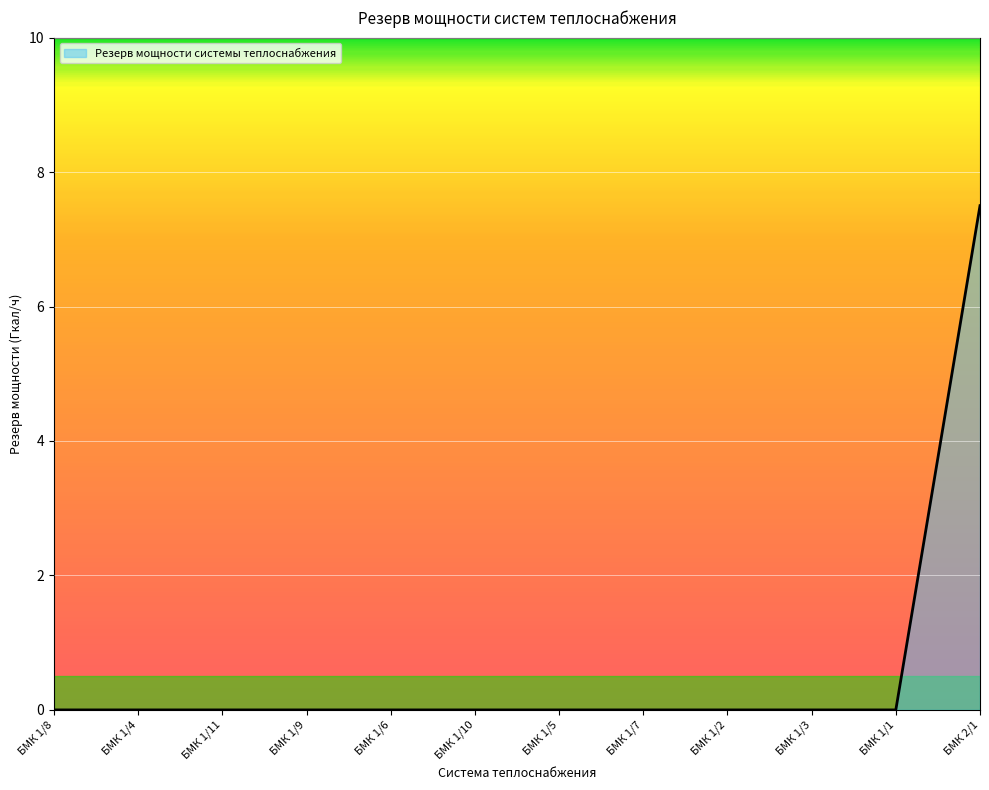

How many distinct data groups are displayed?

1